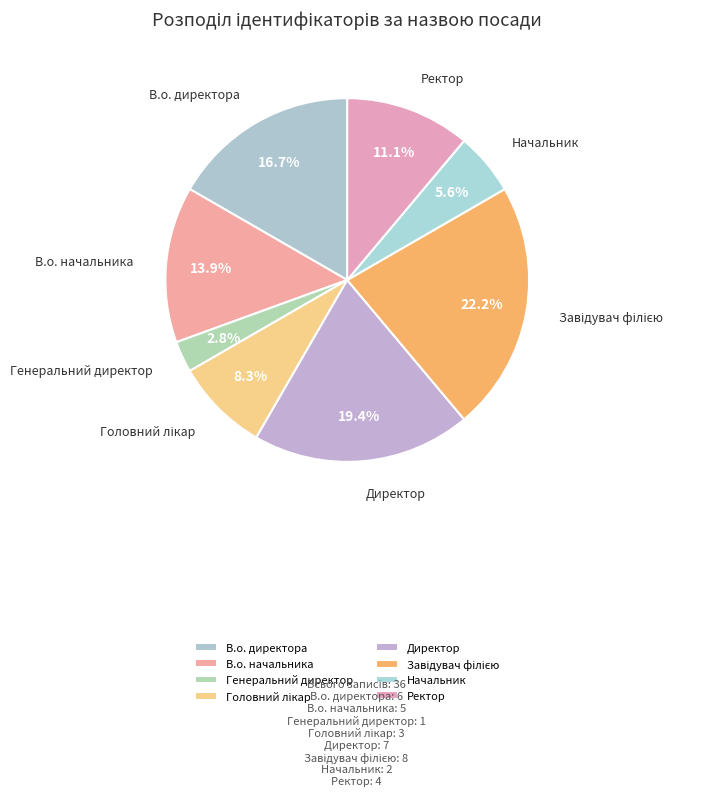

To the nearest percent, what portion does В.о. начальника represent?

14%